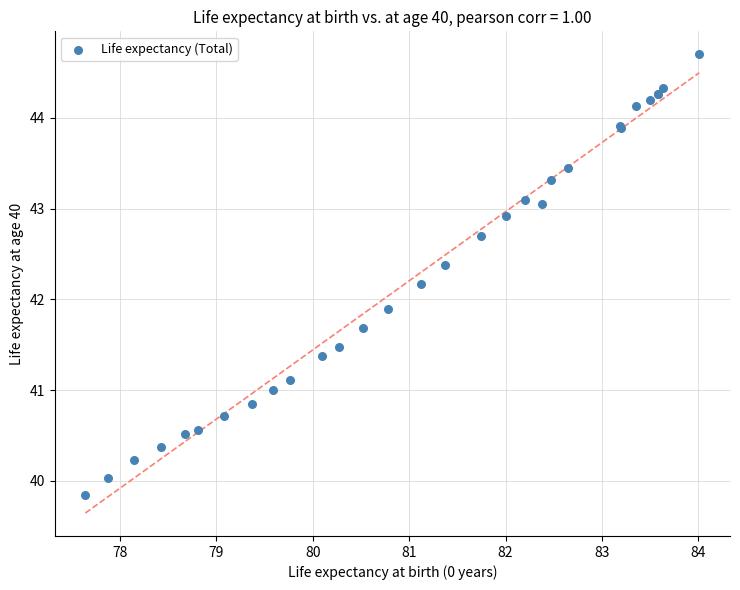

What Y value in the scatter plot is closest to 42?

41.9